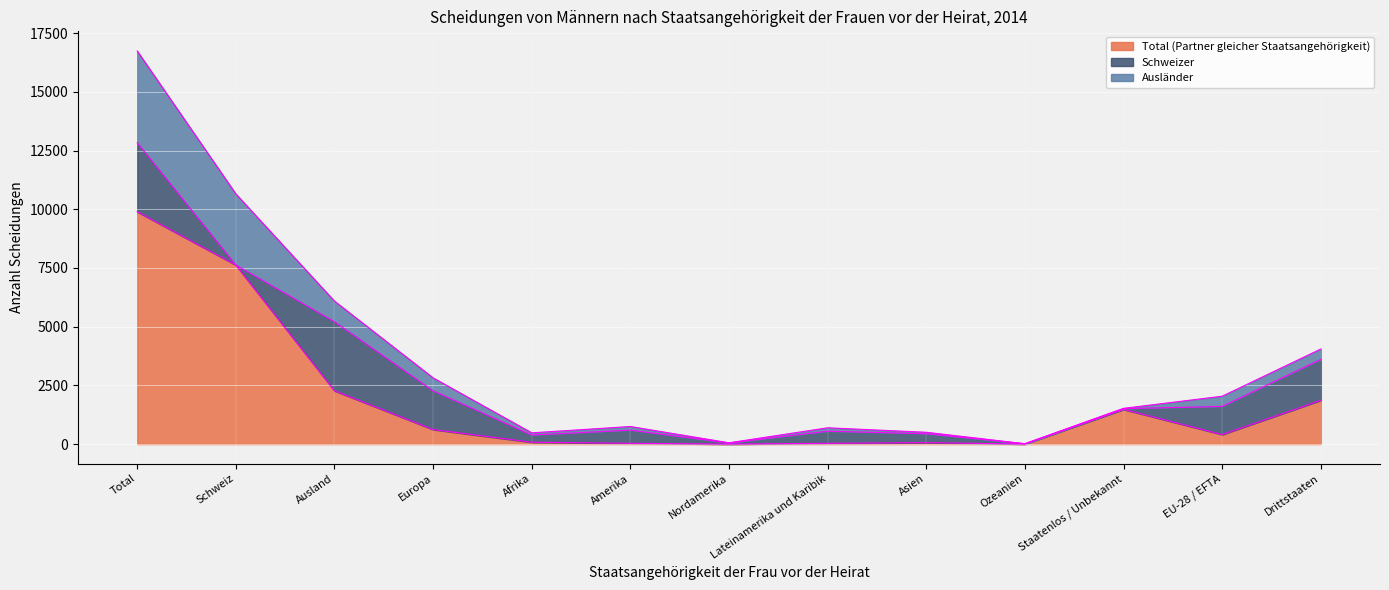

What is the value of the Total (Partner gleicher Staatsangehörigkeit) point at the 2nd from the left?

7623